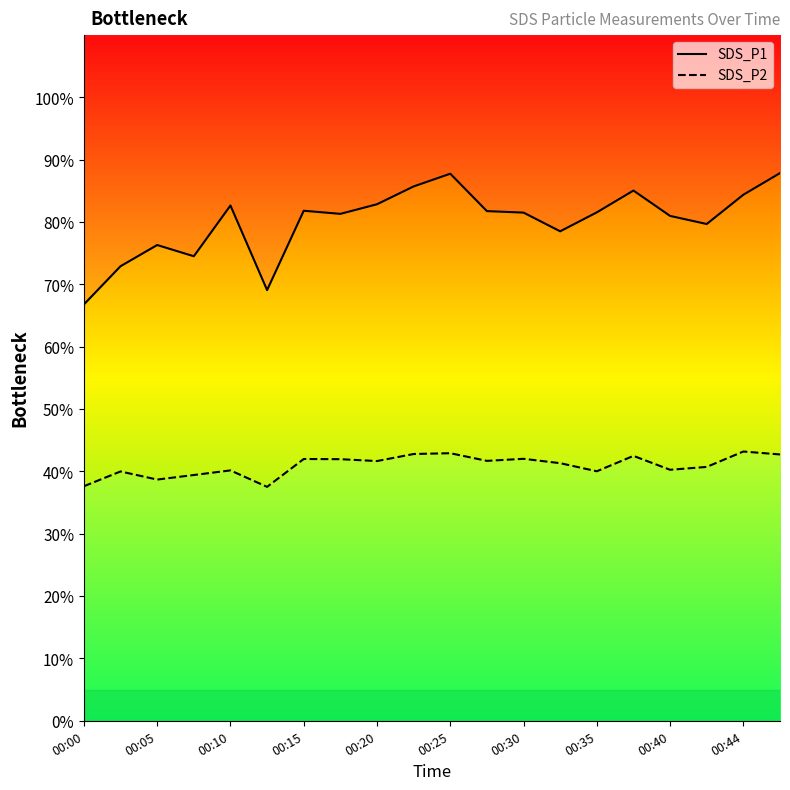

What is the sum of all SDS_P2 values?

819.4